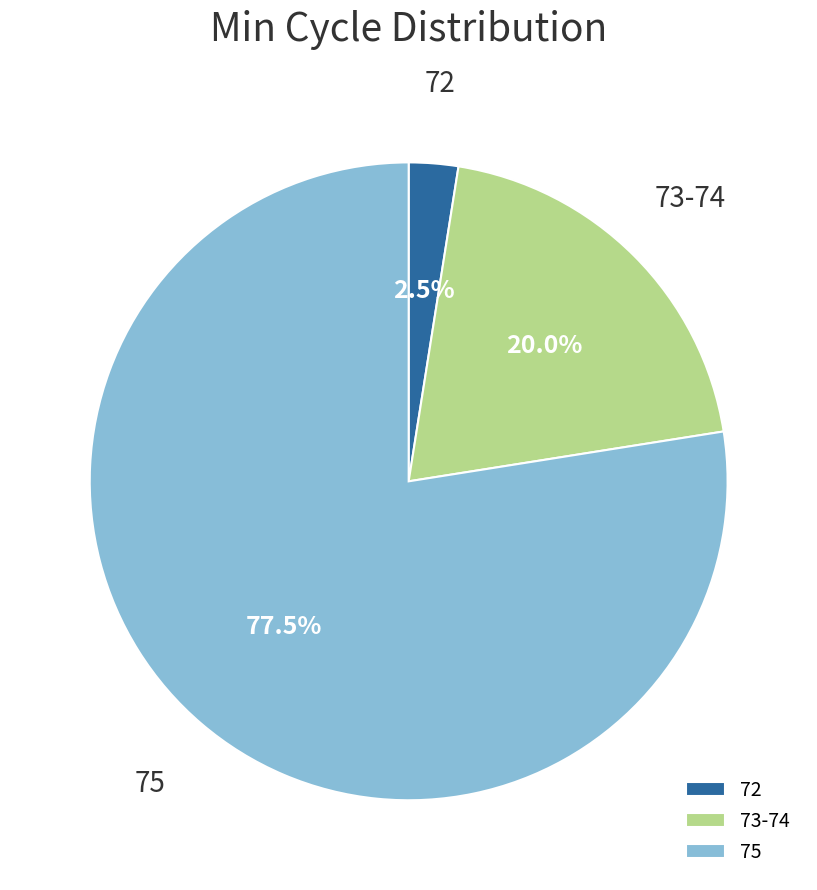

Rank the categories by value from lowest to highest.

72, 73-74, 75